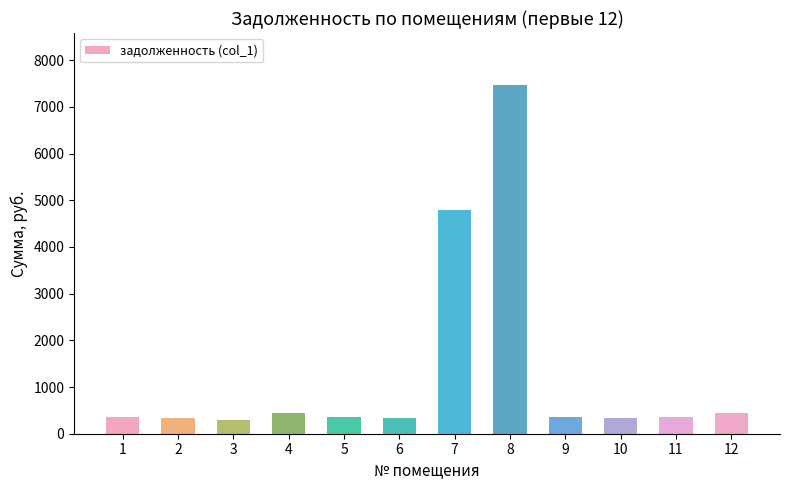

Approximately how many times larger is the value at 5 compared to 11?

1.0